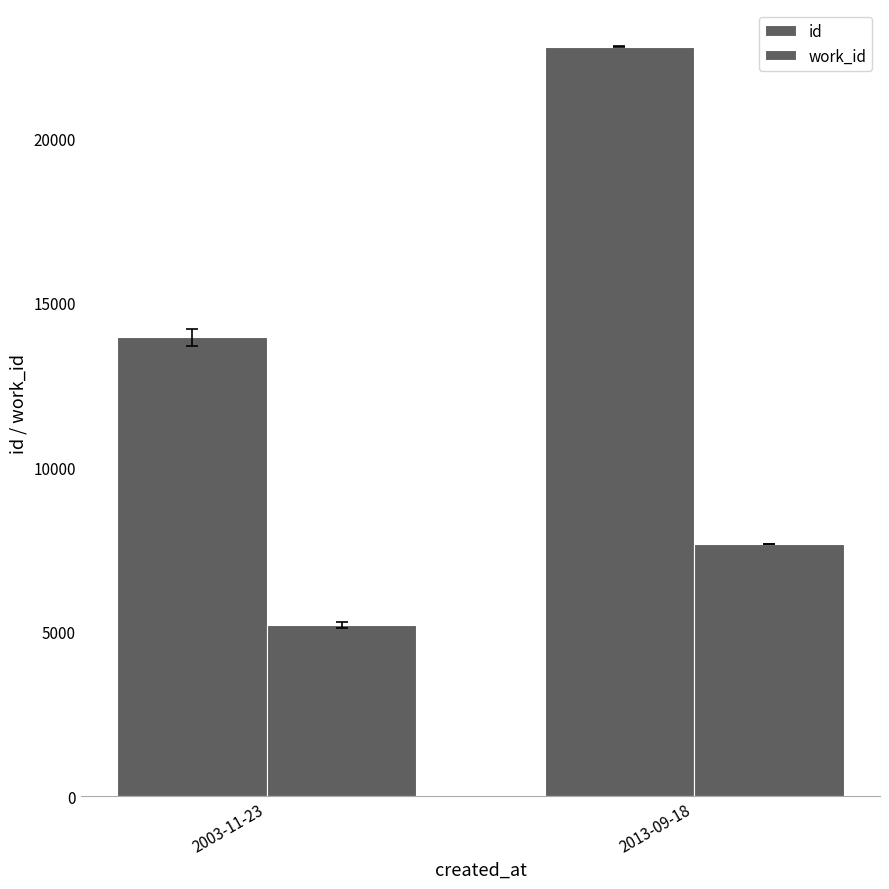

Where is id nearest to the value 18362?

2003-11-23